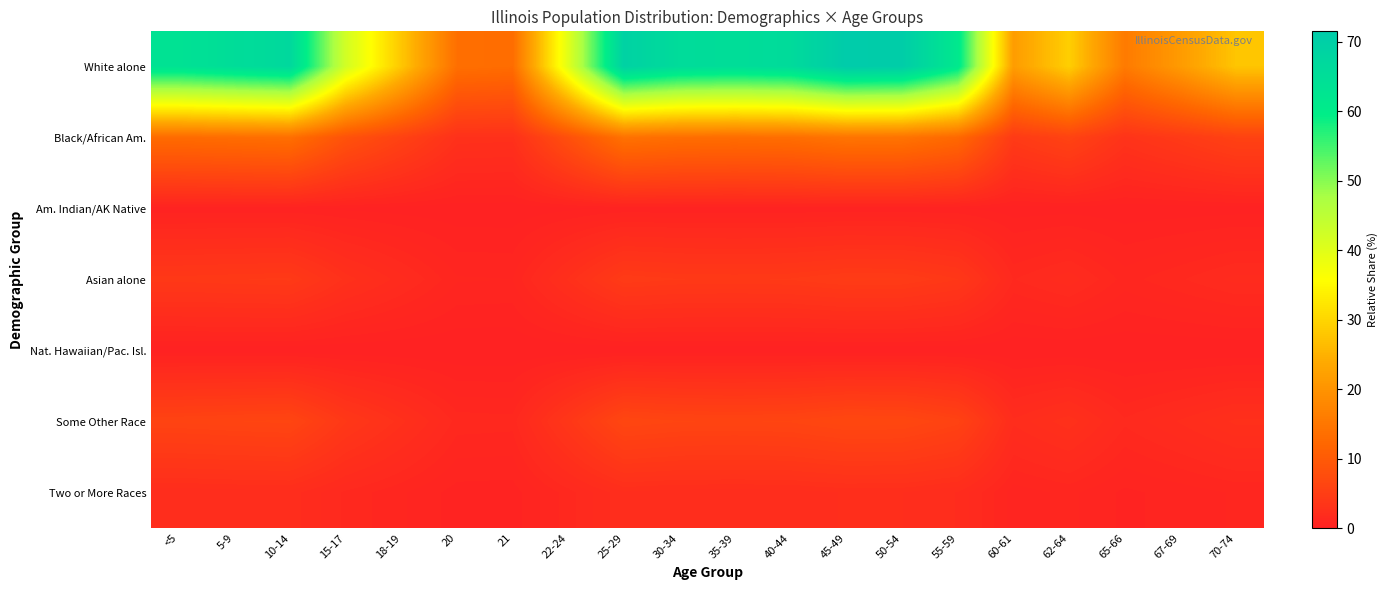

List the series in order of their peak value, lowest first.

Nat. Hawaiian/Pac. Isl., Am. Indian/AK Native, Two or More Races, Asian alone, Some Other Race, Black/African Am., White alone